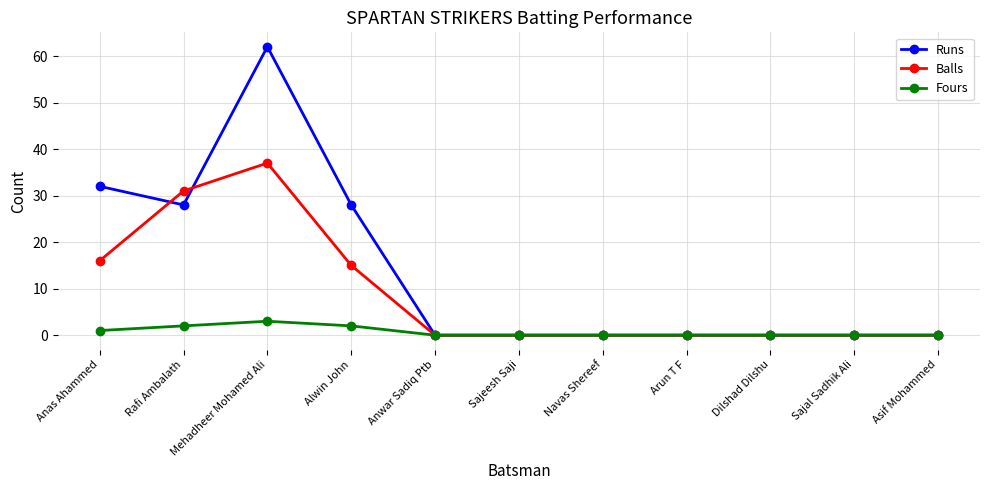

Reading left to right, extract all data points from this chart.

Runs: 32	28	62	28	0	0	0	0	0	0	0
Balls: 16	31	37	15	0	0	0	0	0	0	0
Fours: 1	2	3	2	0	0	0	0	0	0	0